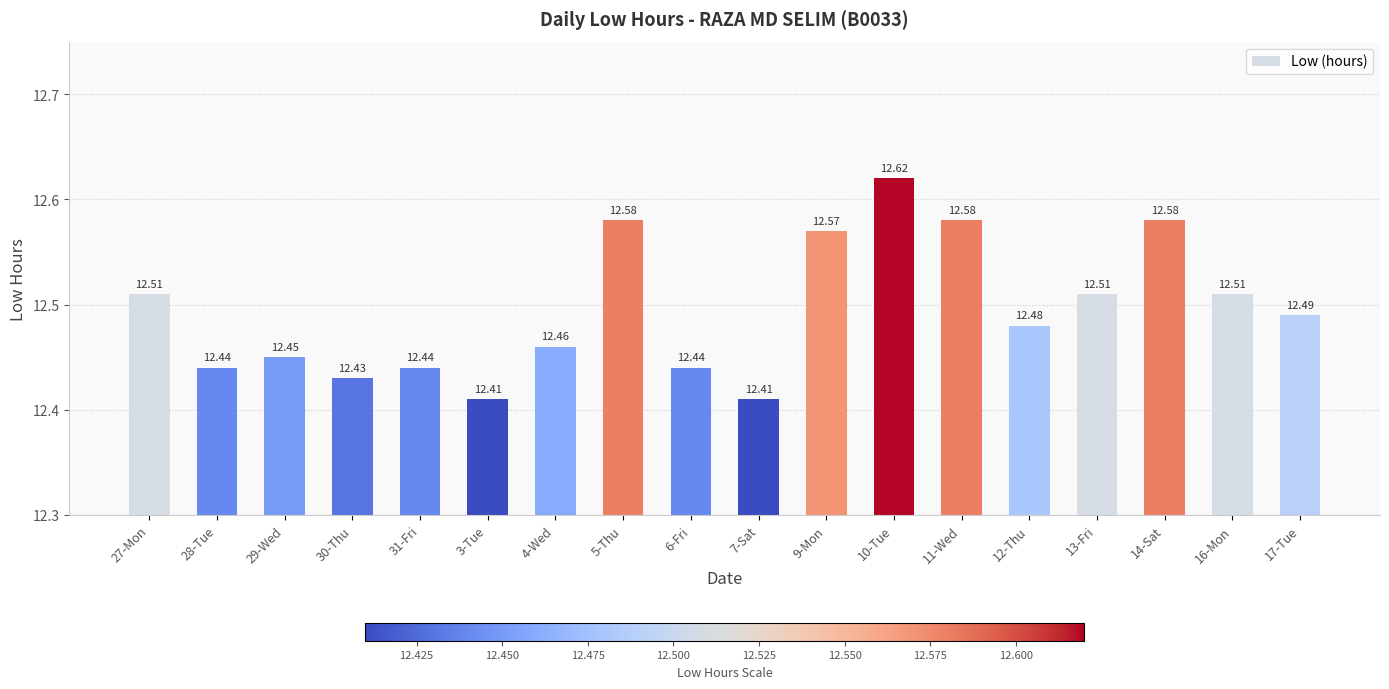

At which category does the chart reach its peak across all series?

10-Tue